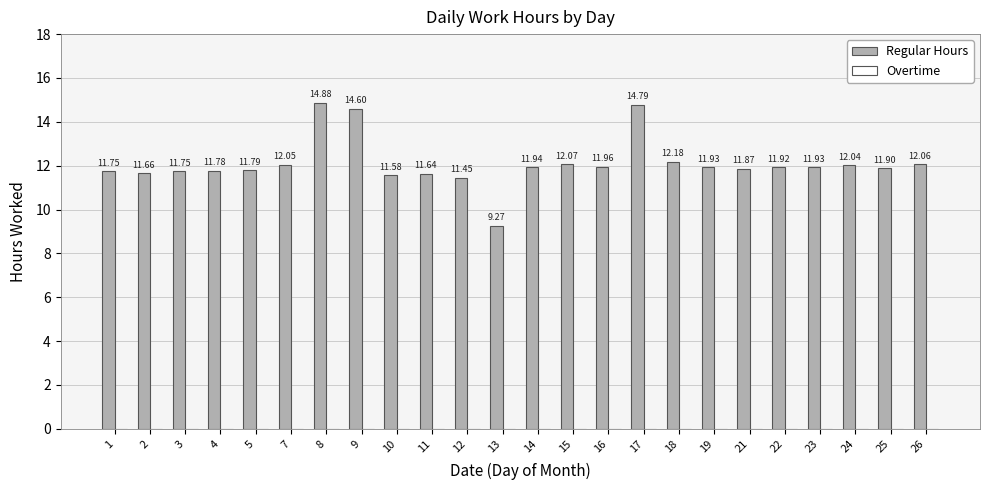

What is the ratio of the value at 21 to the value at 7?

1.0